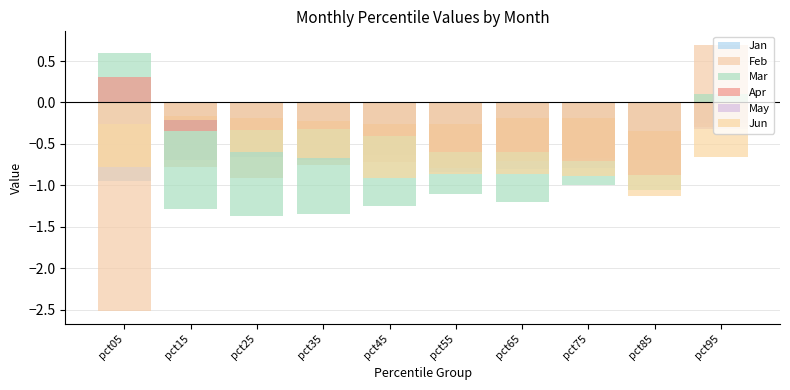

Is it true that Feb equals -1.3 at pct15?

False